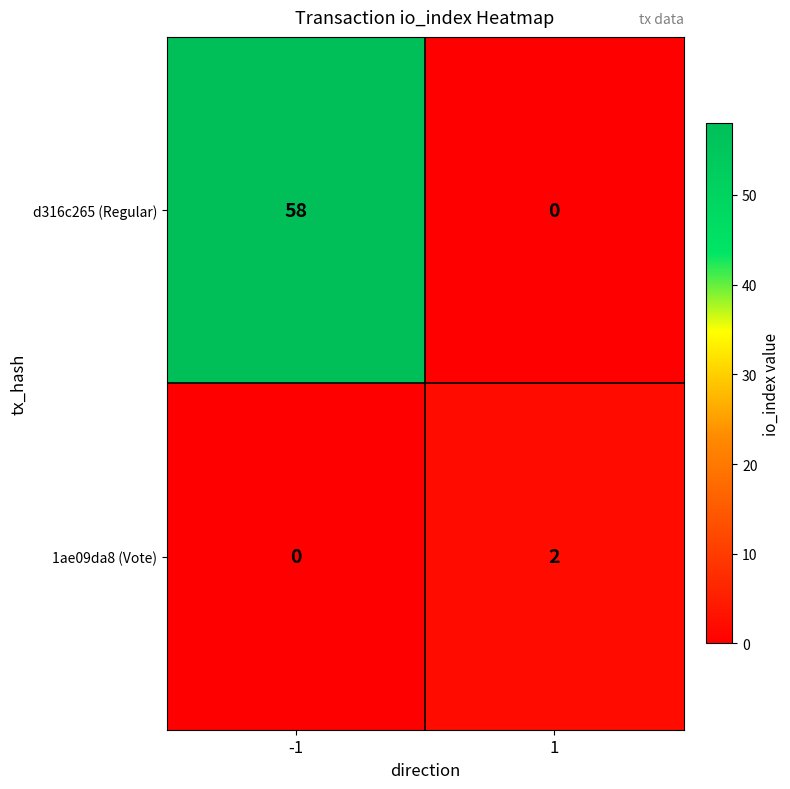

The d316c265 (Regular) series shows 18 at -1. True or false?

False